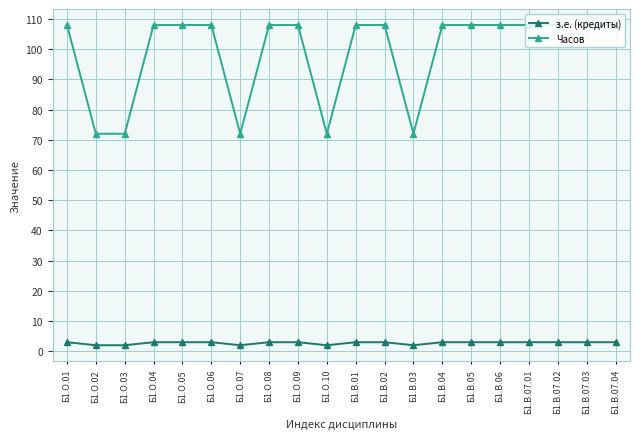

What is the average value of the з.е. (кредиты) series?

3